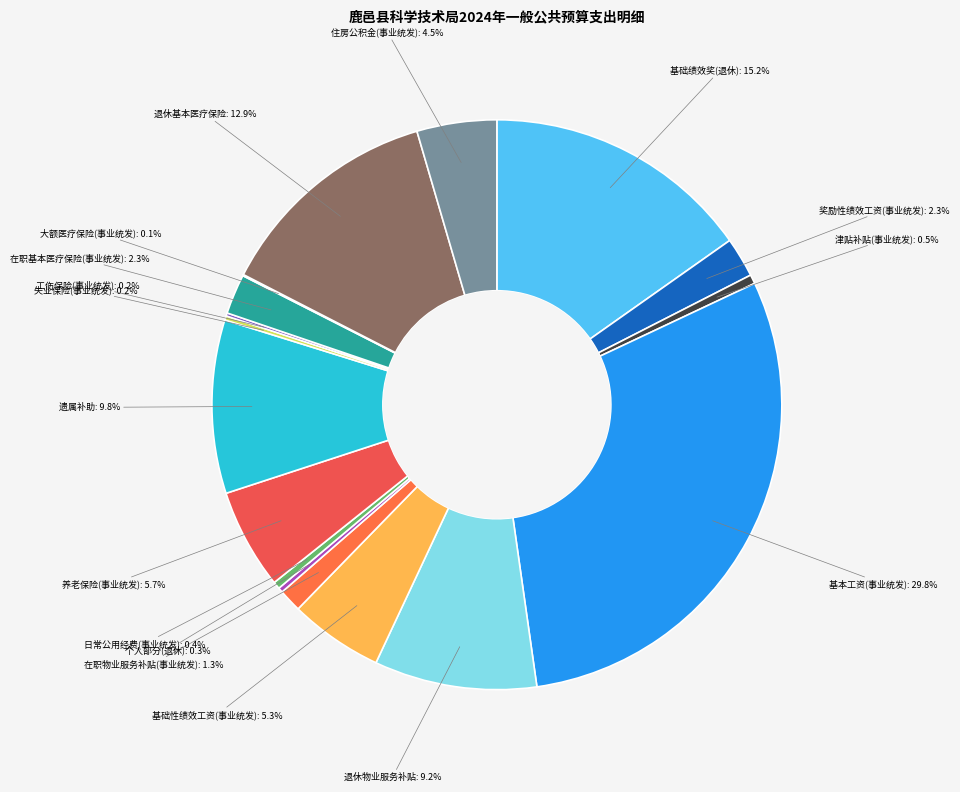

How many slices are in this pie chart?

17